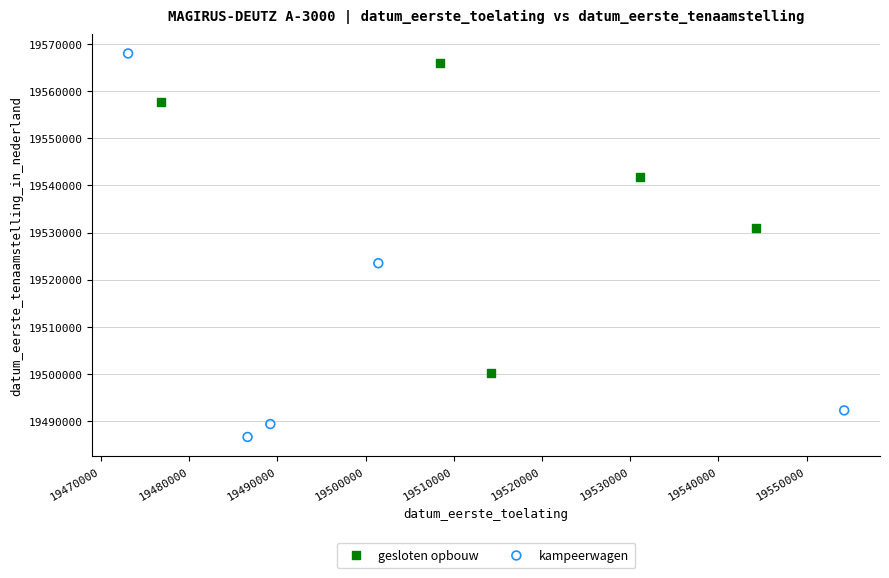

Which series has the widest spread of Y values?

kampeerwagen